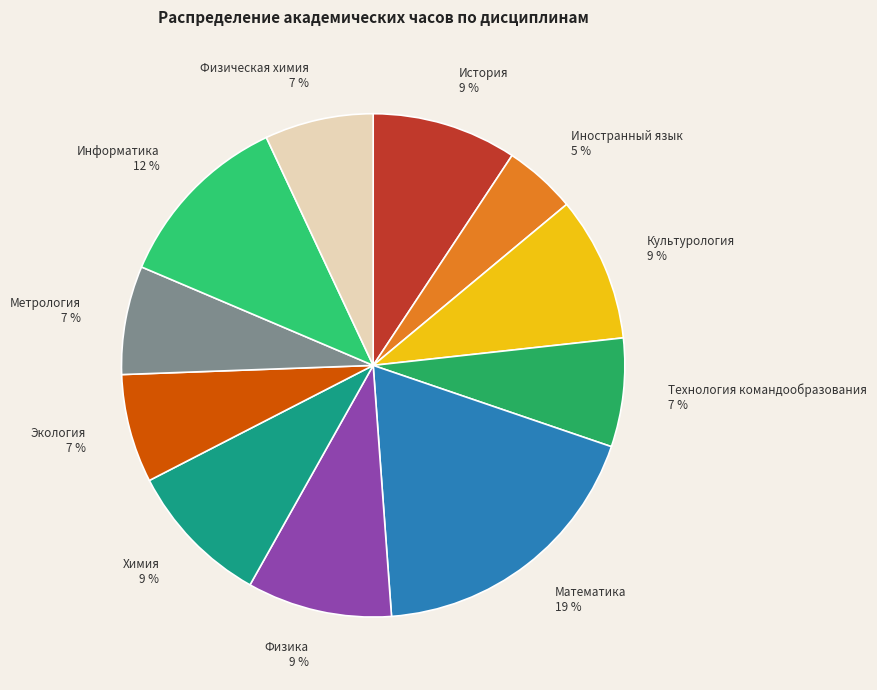

Between Физическая химия and Иностранный язык, which is larger?

Физическая химия